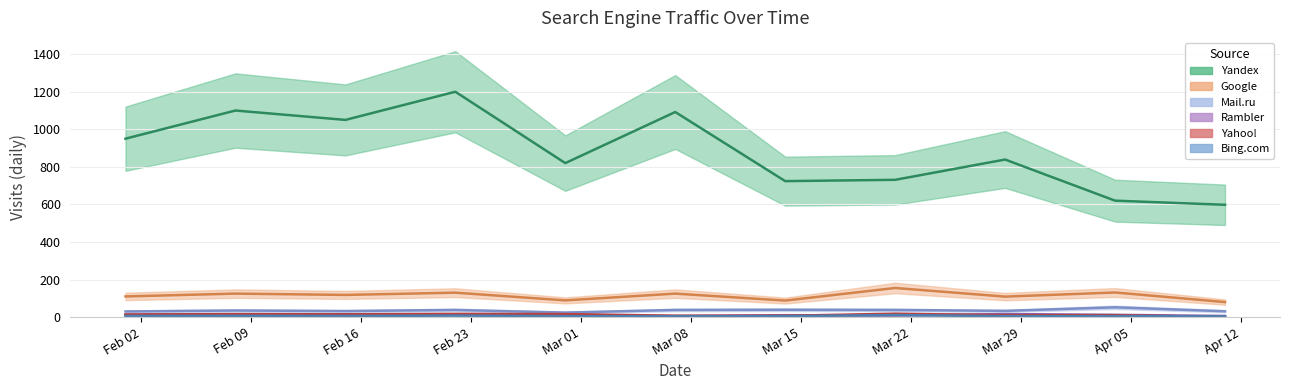

True or false: Yandex and Bing.com intersect in this chart.

False